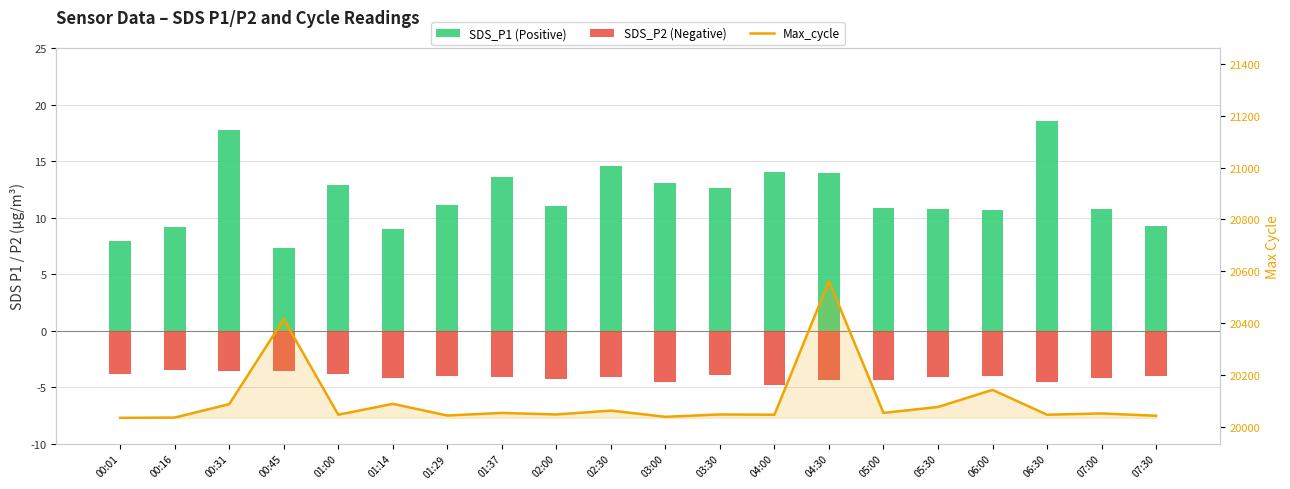

How many values in the Max_cycle series are below 20051?

10